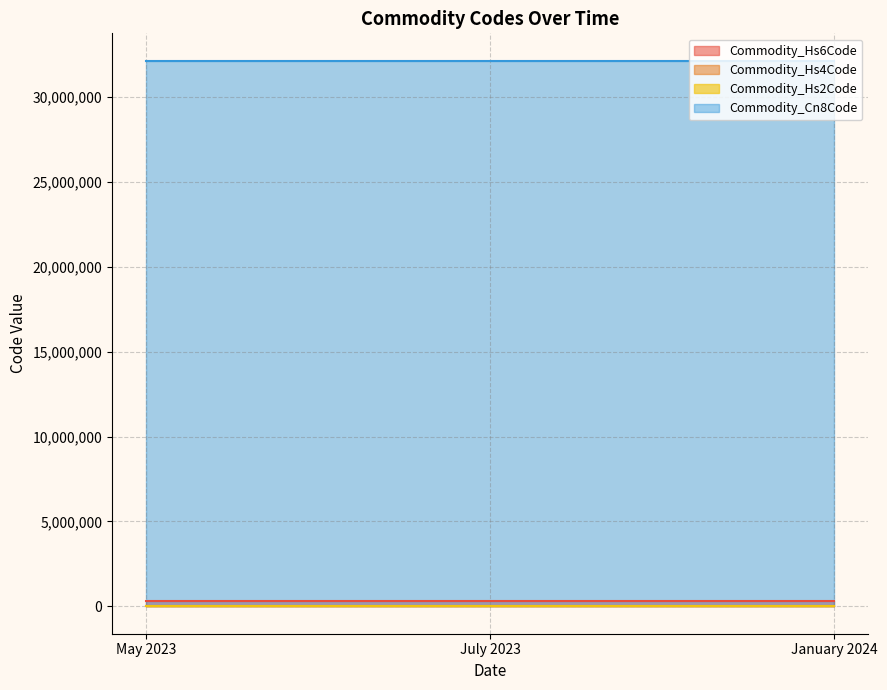

Which series has the largest total across all categories?

Commodity_Cn8Code